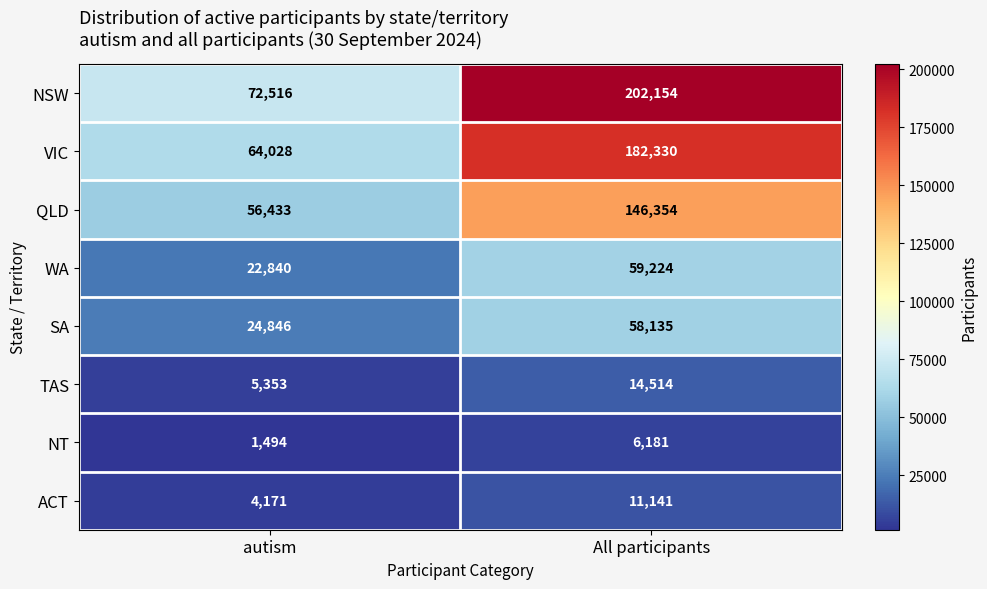

What is the total value across all series at All participants?

680033